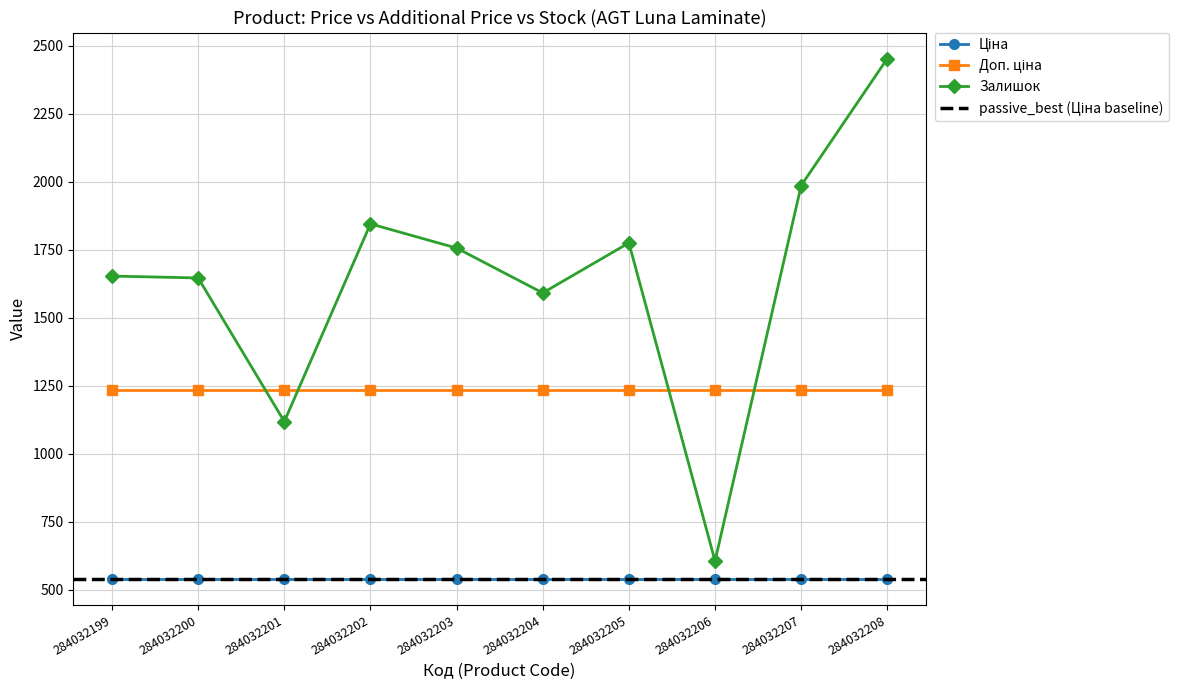

What is the approximate value of Залишок at 284032203?

1756.0